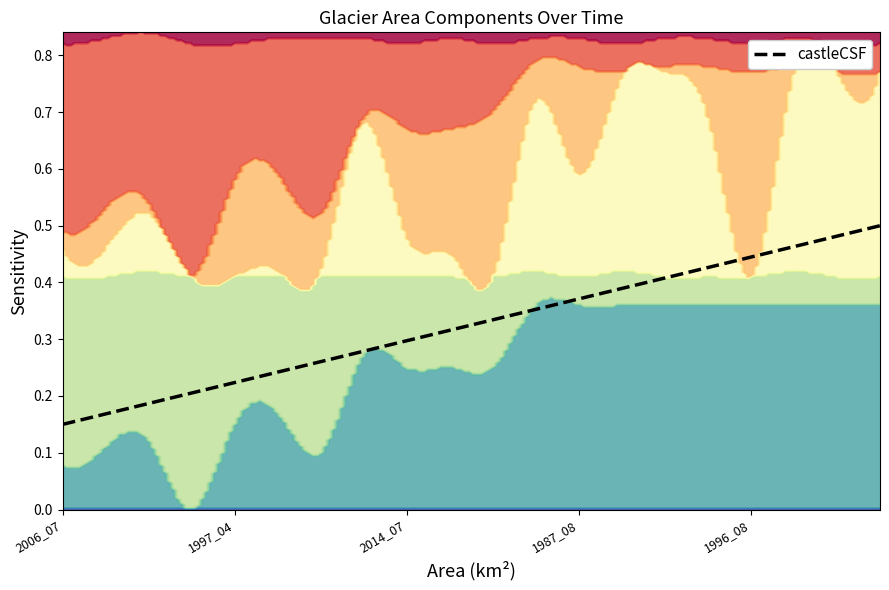

What is the spread (max minus min) of values at 1988_09?

0.3